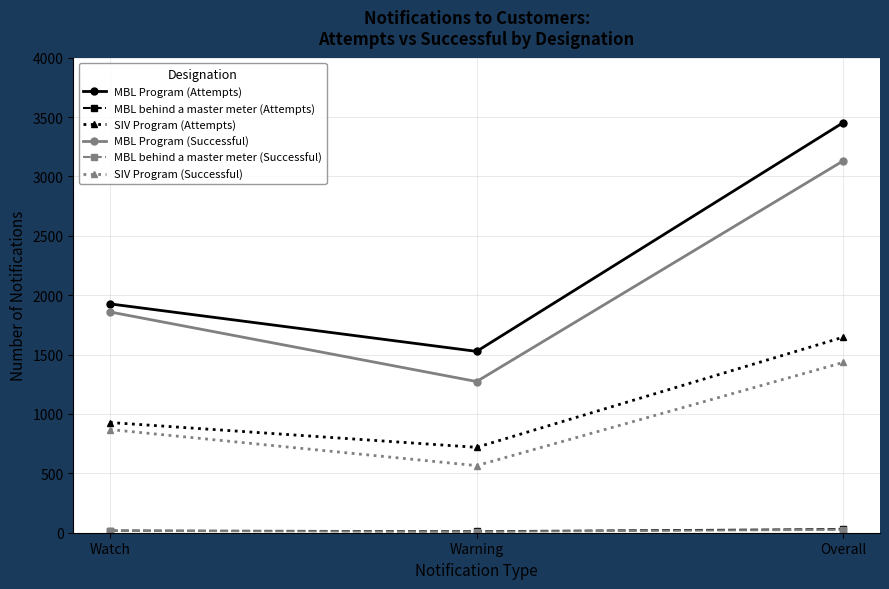

What is the highest value of the SIV Program (Successful) series?

1434